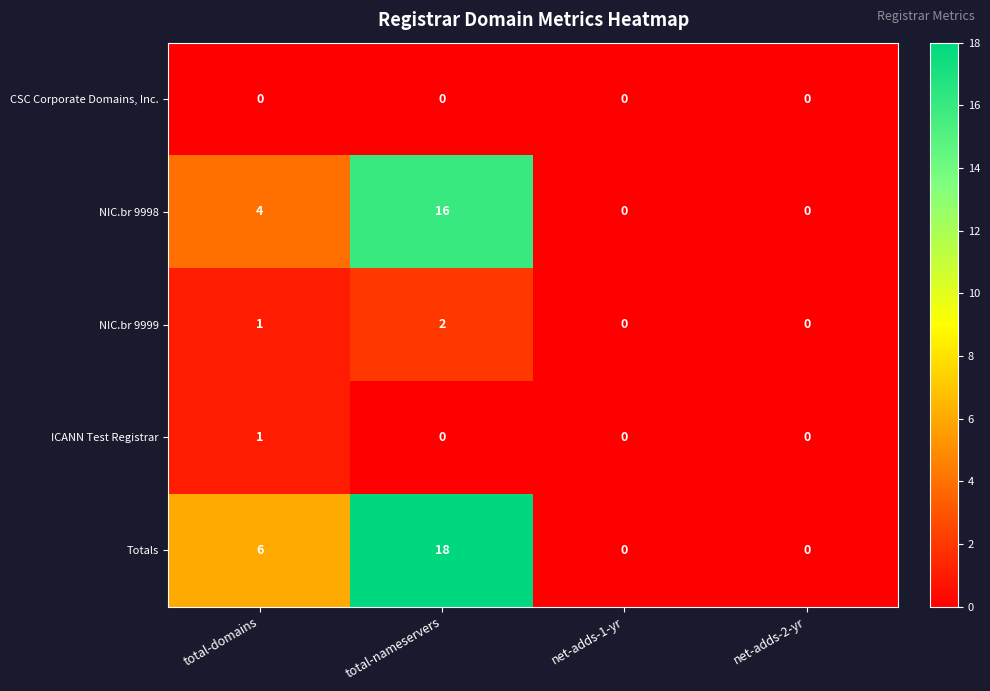

What is the highest value of the Totals series?

18